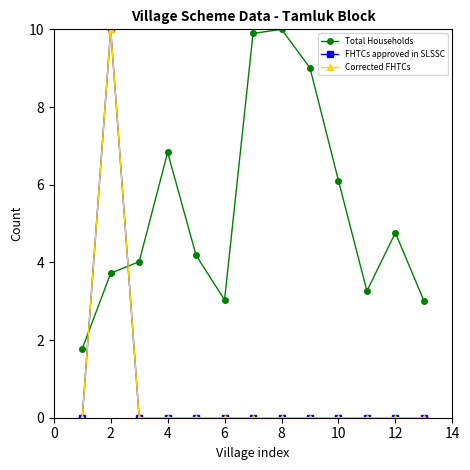

True or false: FHTCs approved in SLSSC and Corrected FHTCs intersect in this chart.

False